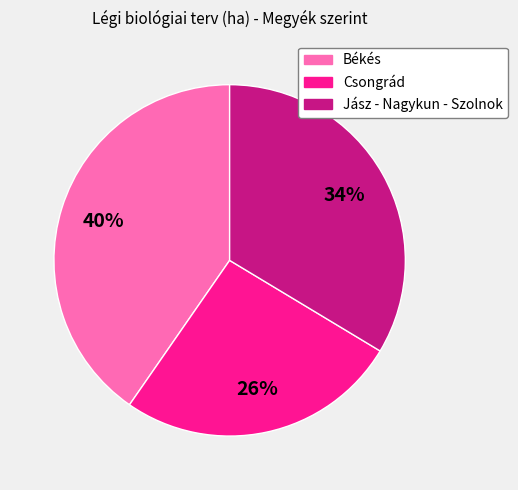

Rank the categories by value from lowest to highest.

Csongrád, Jász - Nagykun - Szolnok, Békés